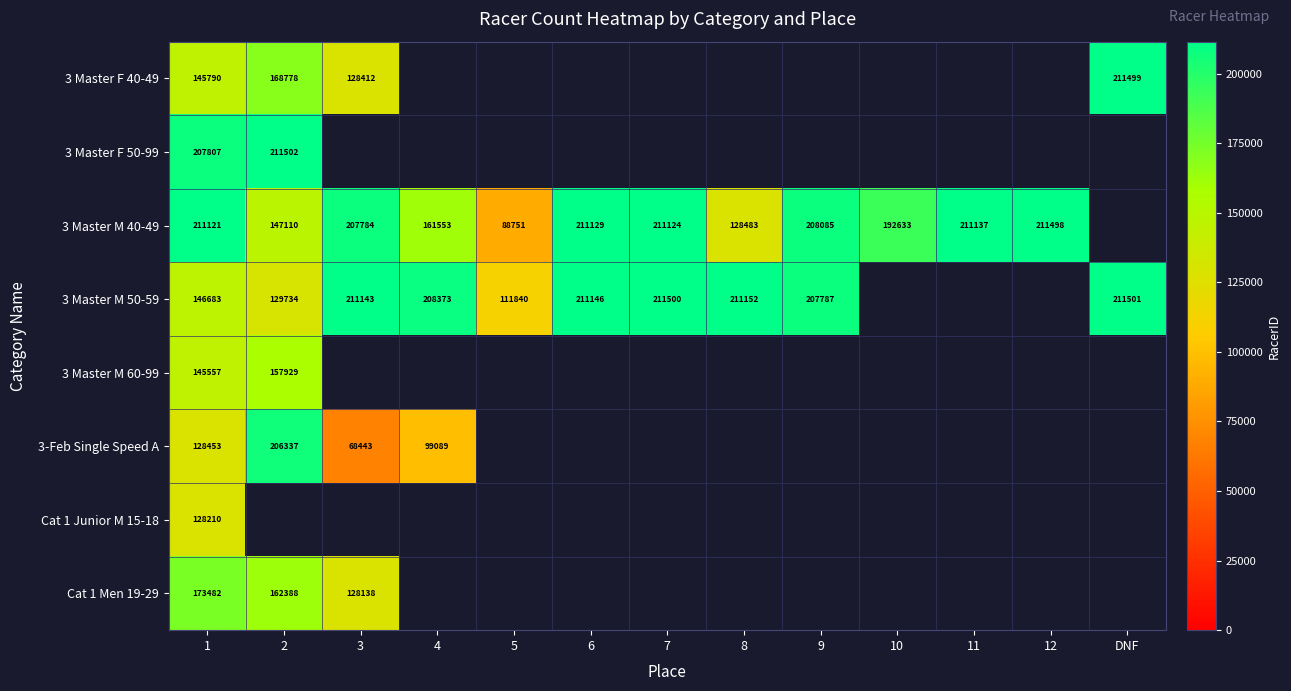

The Cat 1 Men 19-29 series shows 85517 at 1. True or false?

False